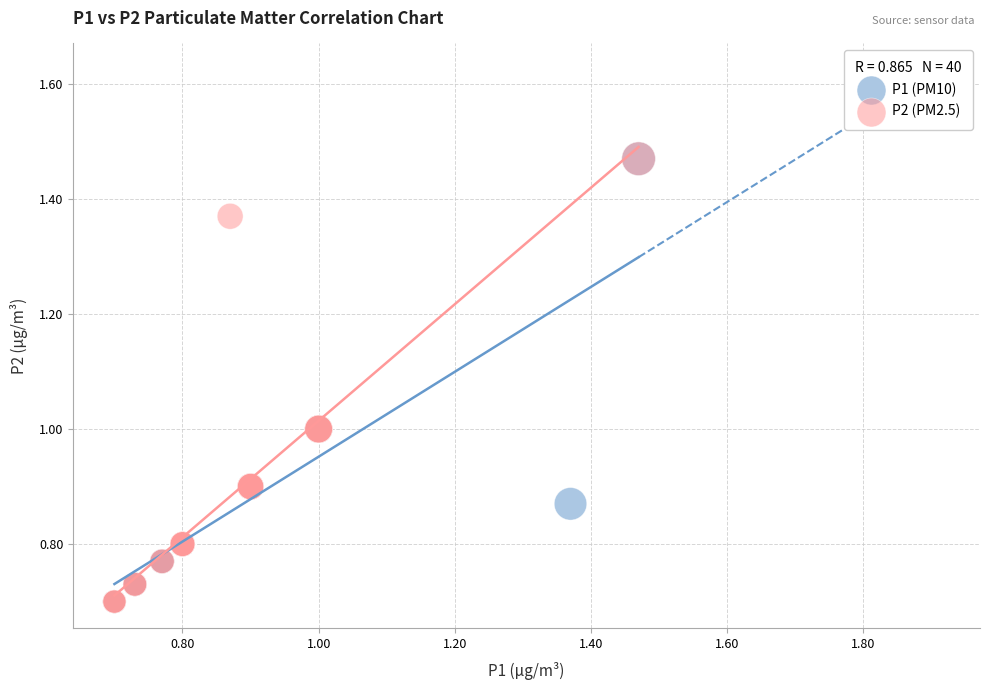

What are all the series names shown in the legend?

P1 (PM10), P2 (PM2.5)